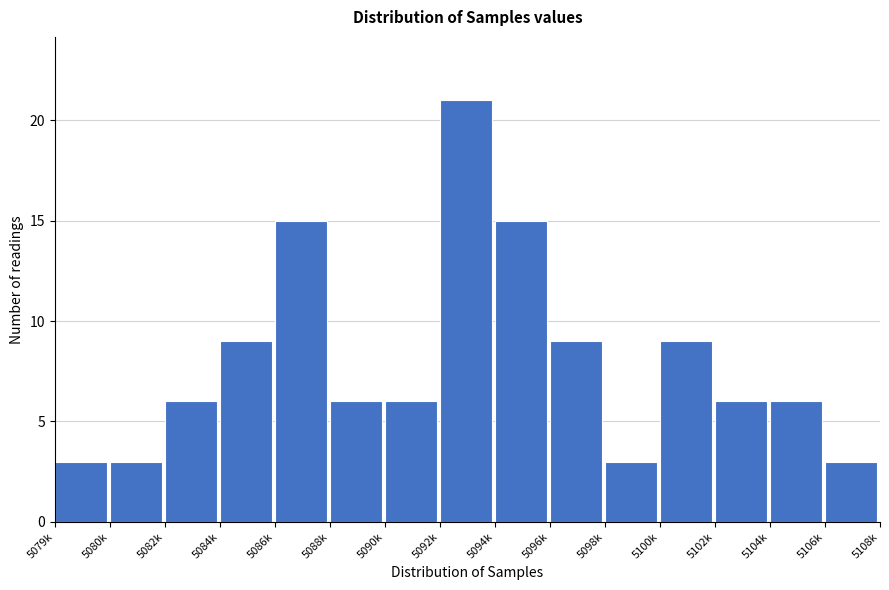

Reading left to right, what are all the values shown in this chart?

3	3	6	9	15	6	6	21	15	9	3	9	6	6	3